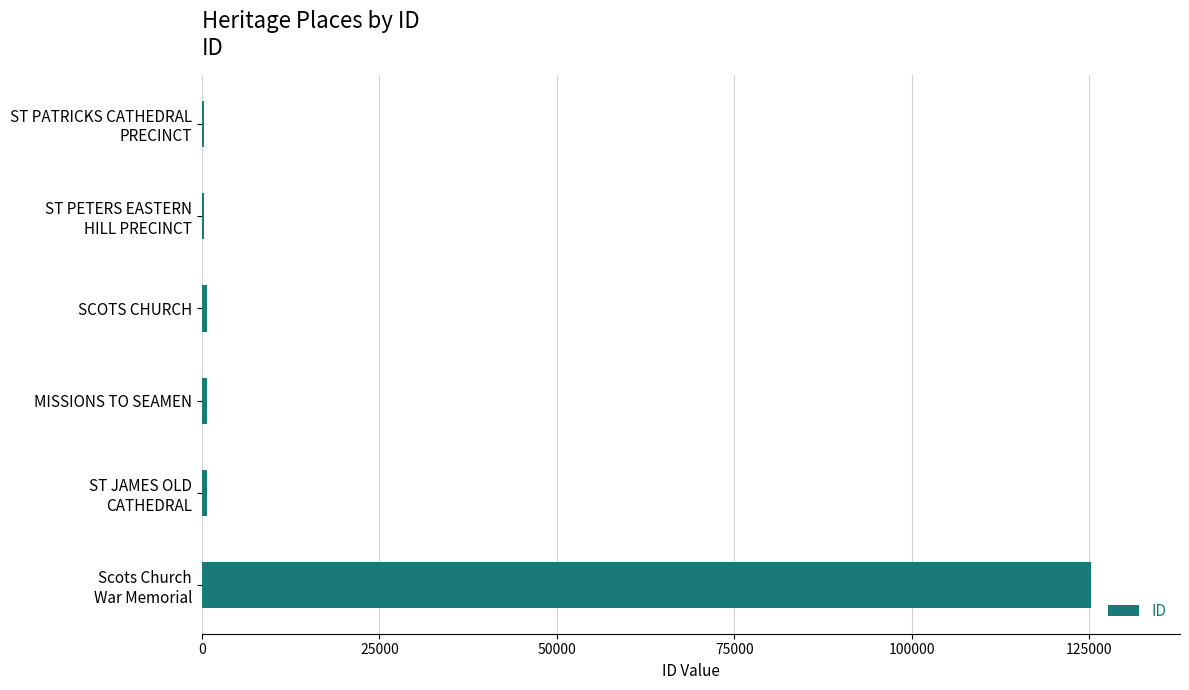

What is the greatest value displayed?

125246